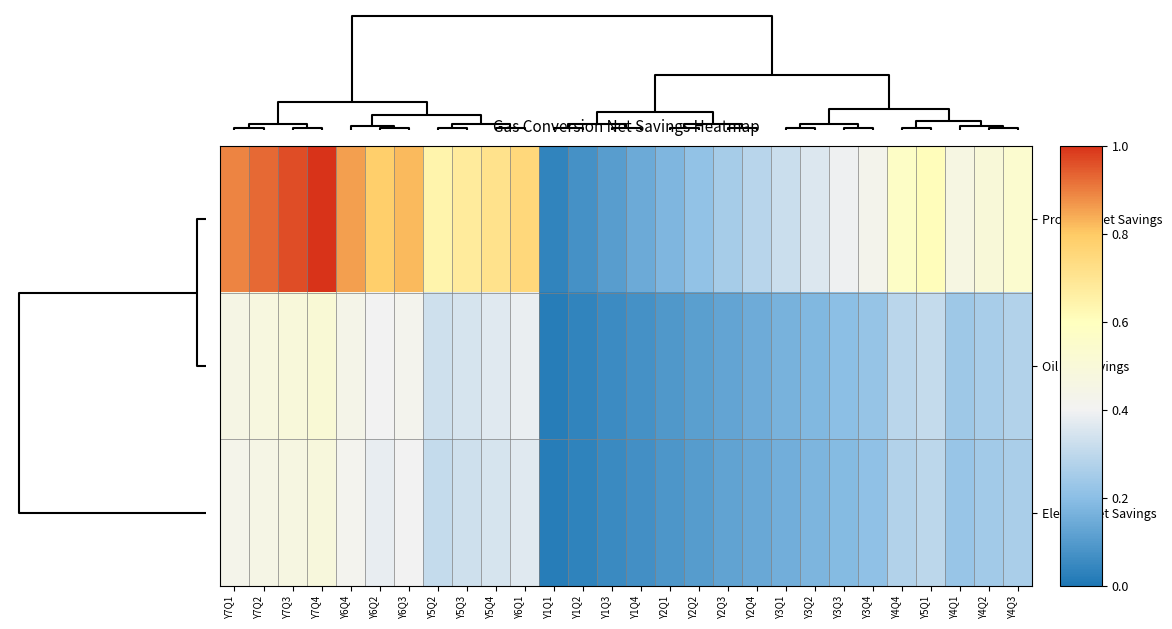

At how many categories does at least one series exceed 0?

28